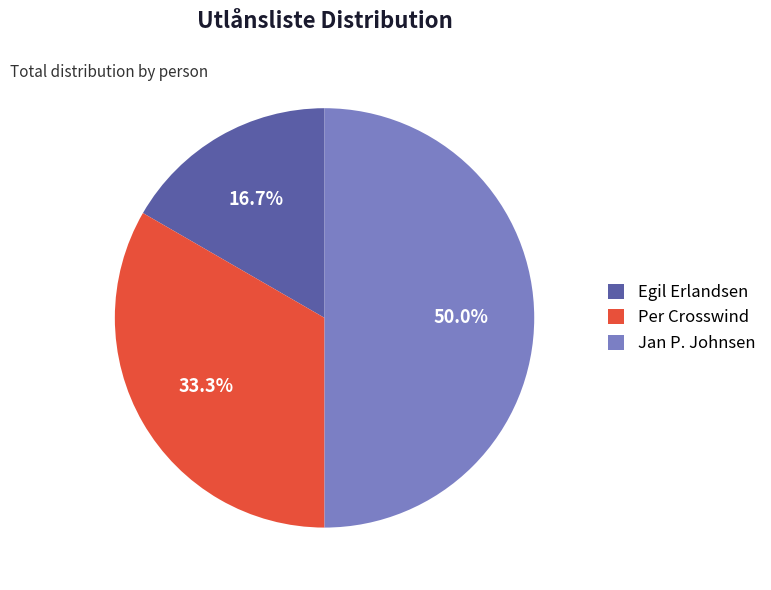

Is it true that Jan P. Johnsen is 50% of the pie?

True